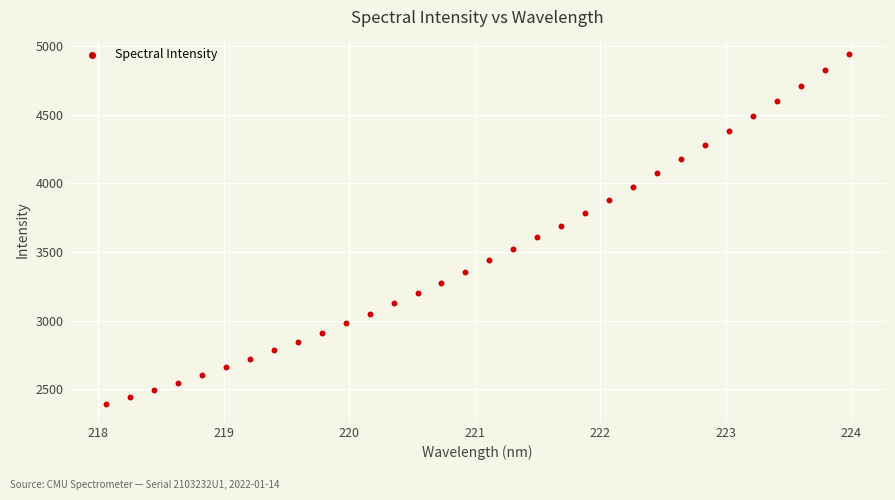

What is the range of Y values (max minus min)?

2548.1